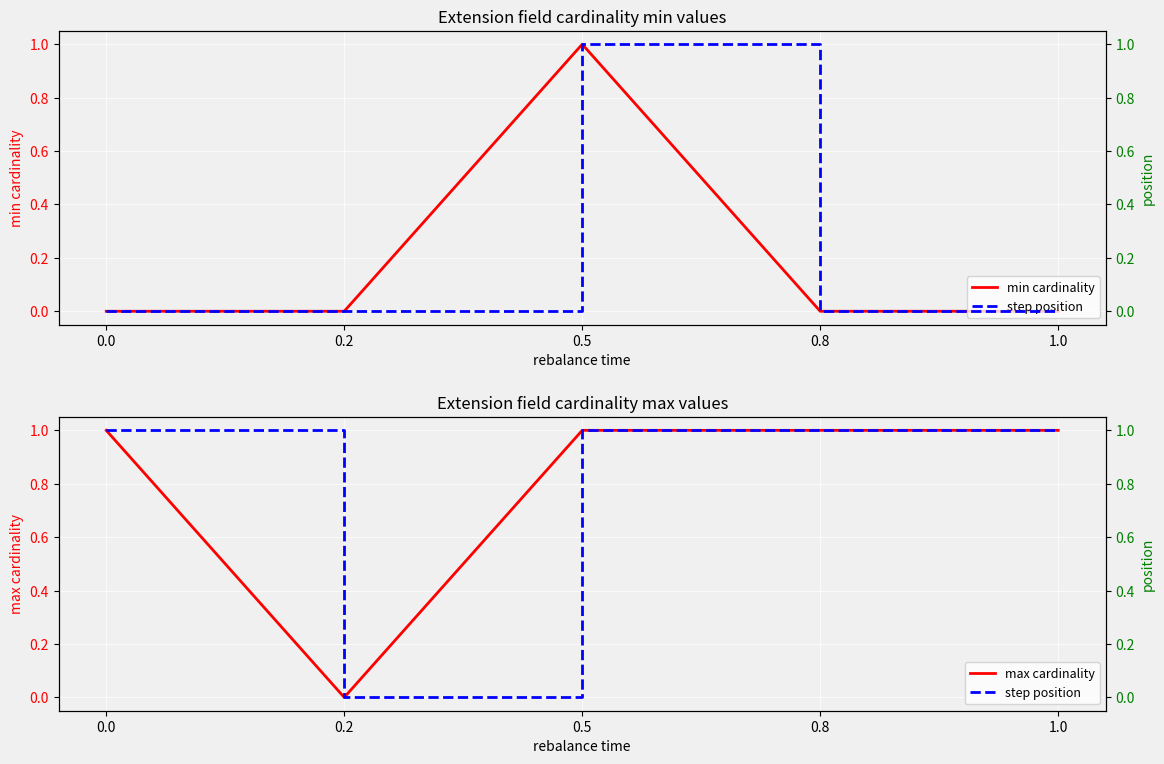

Rank the categories by max cardinality value from lowest to highest.

0.2, 0.0, 0.5, 0.8, 1.0